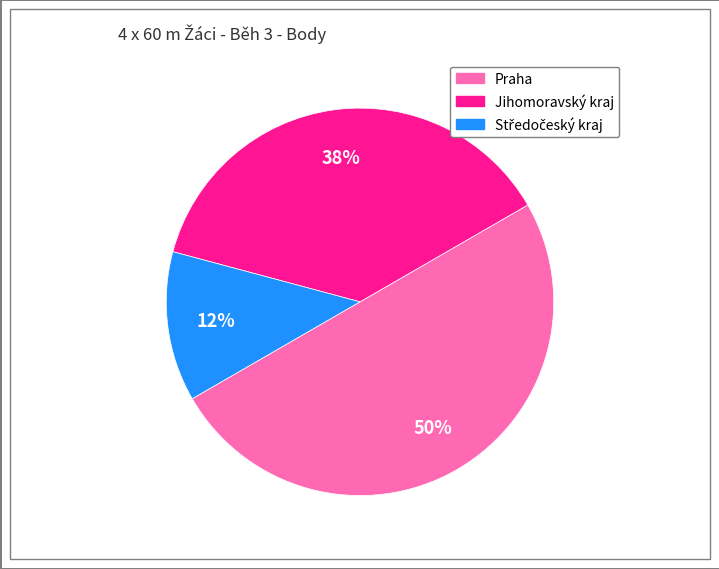

Do Jihomoravský kraj and Praha together represent more than half of the pie?

Yes